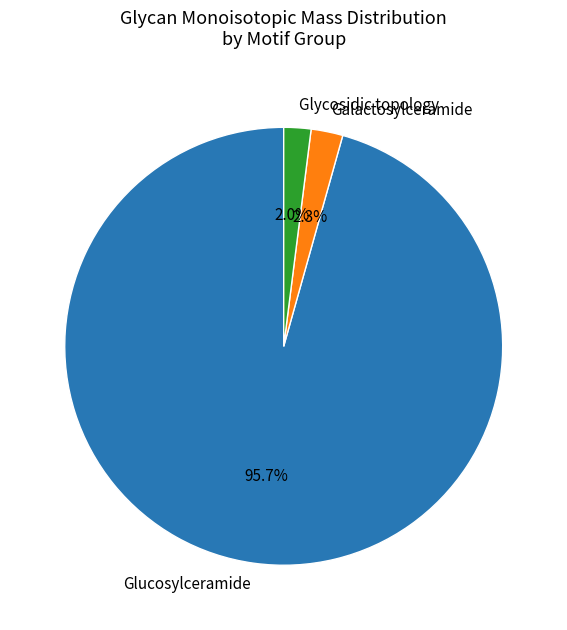

Between Galactosylceramide and Glucosylceramide, which is larger?

Glucosylceramide